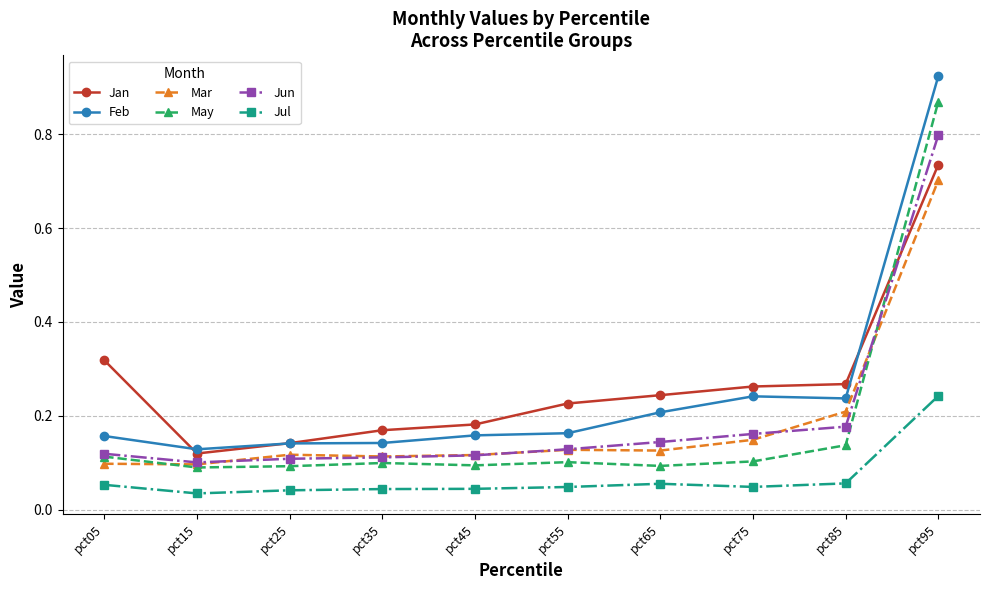

How many data points does each series have?

10